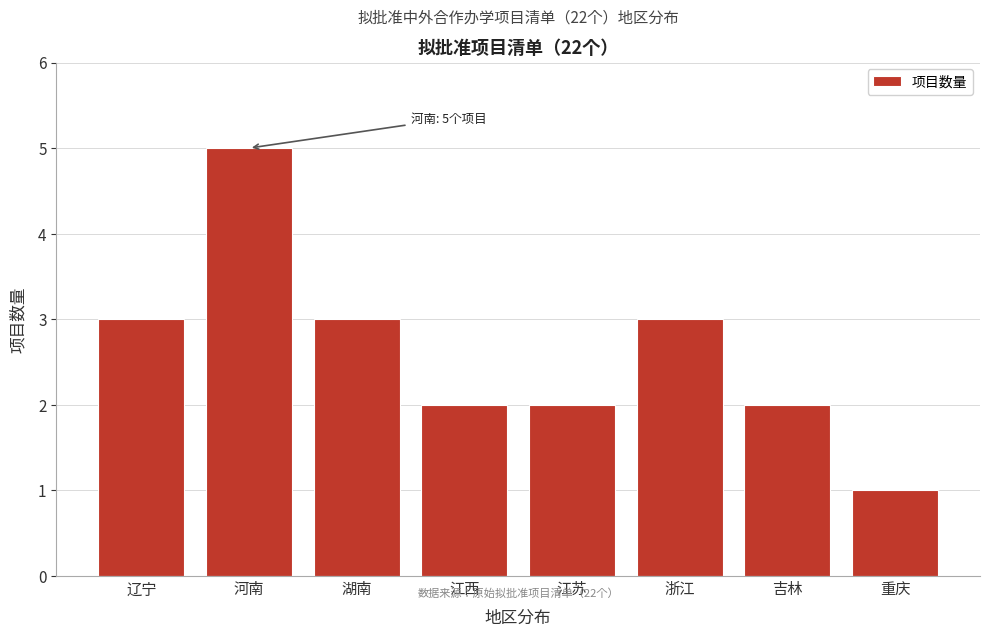

Reading right to left, list all the values displayed in this chart.

1	2	3	2	2	3	5	3